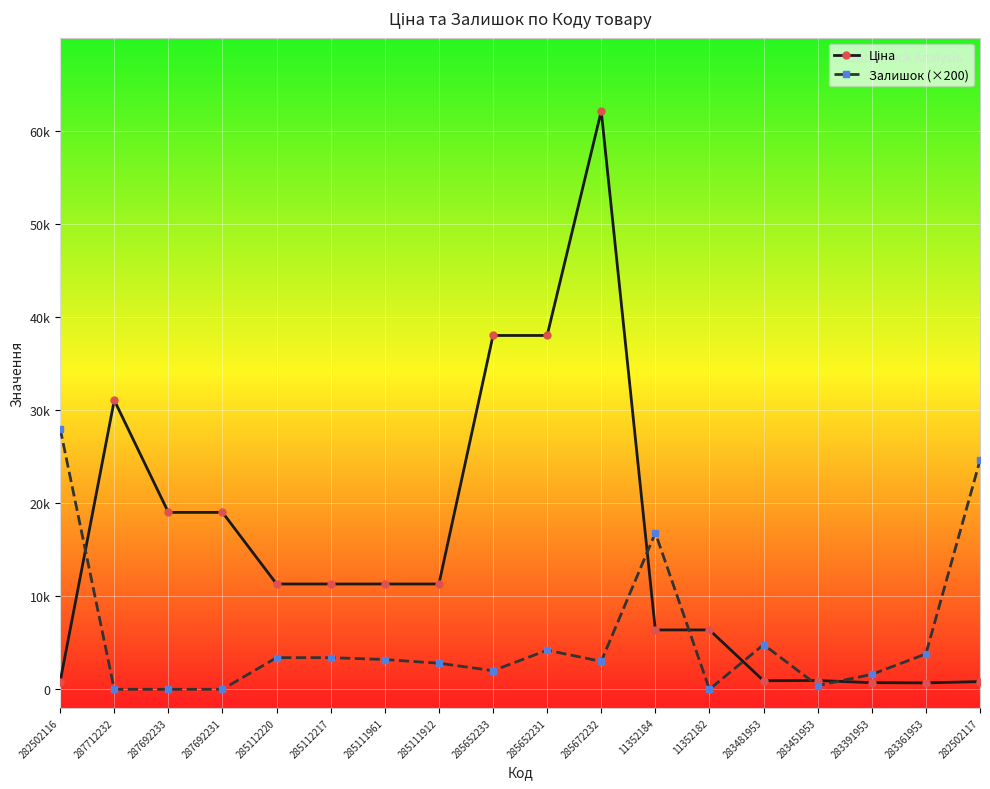

What is the value of the Ціна point at the 8th from the left?

11312.5